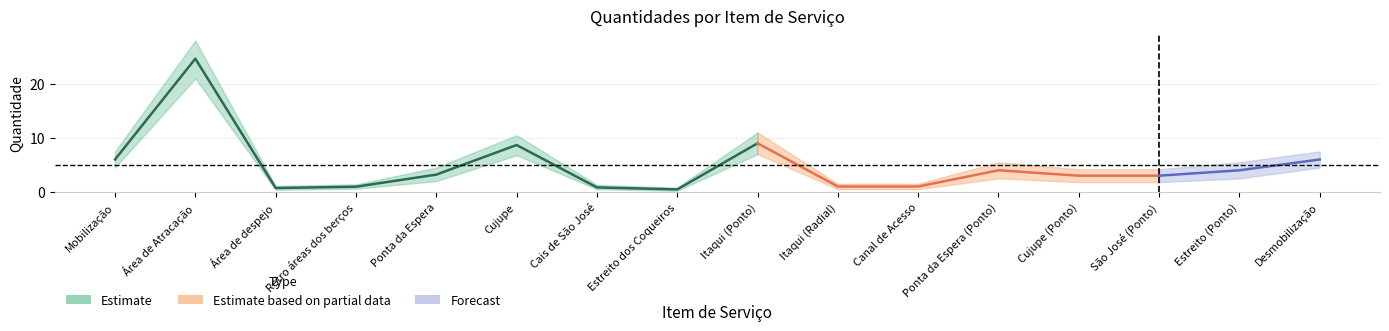

Is it true that Quantidade_upper equals 7.4 at São José (Ponto)?

False